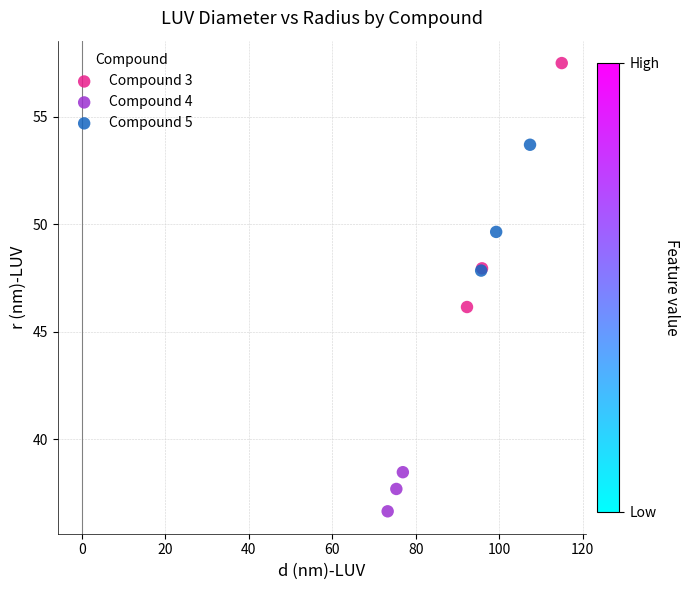

Which series has the largest Y range (max minus min)?

Compound 3